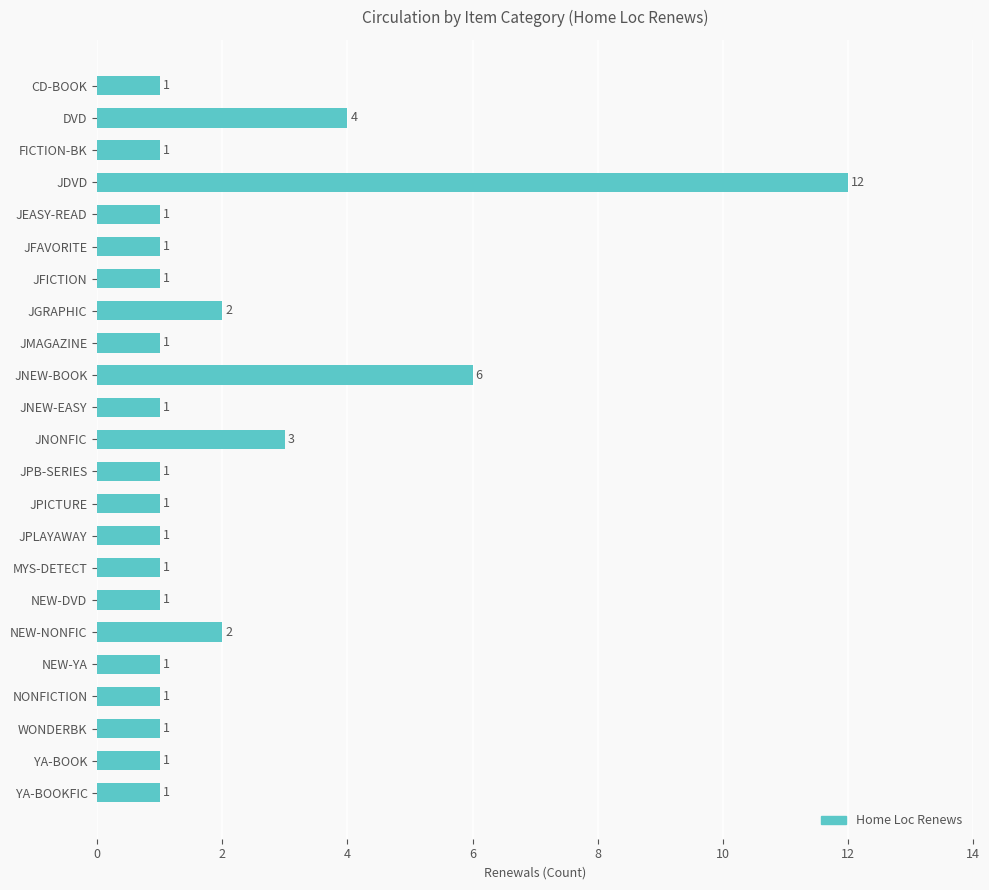

How many bars are there in total?

23